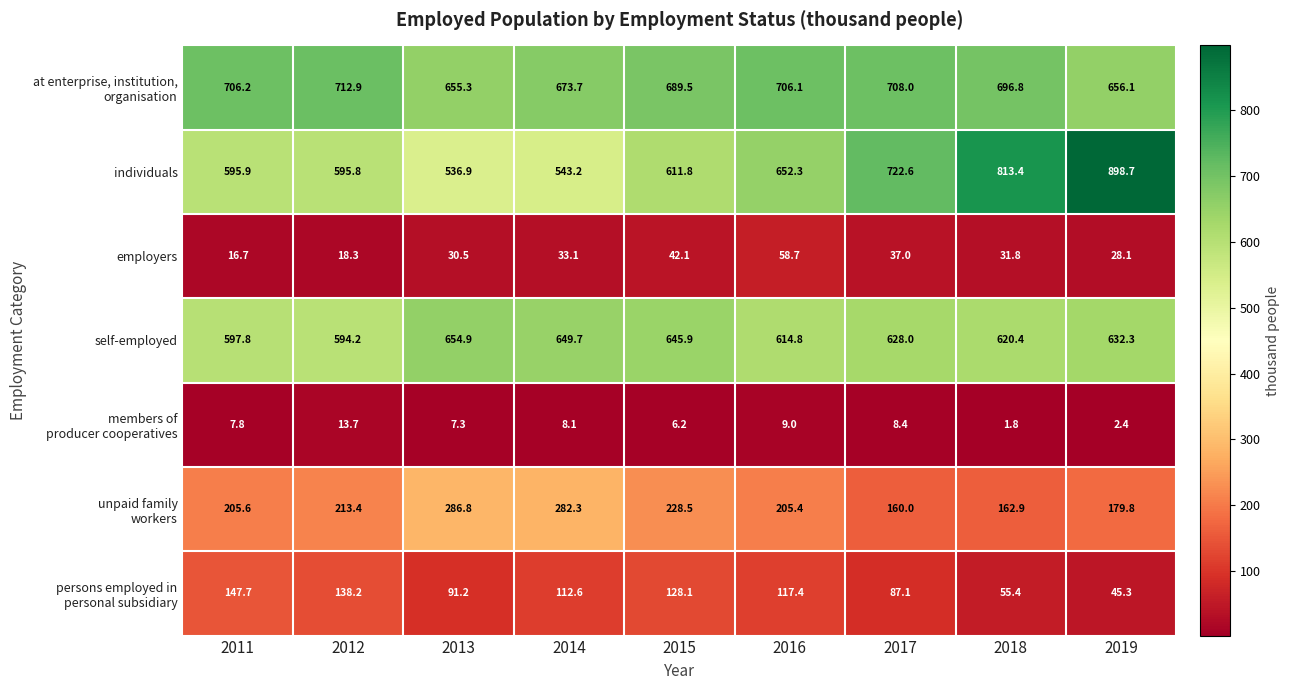

At which category is the sum across all series the highest?

2019